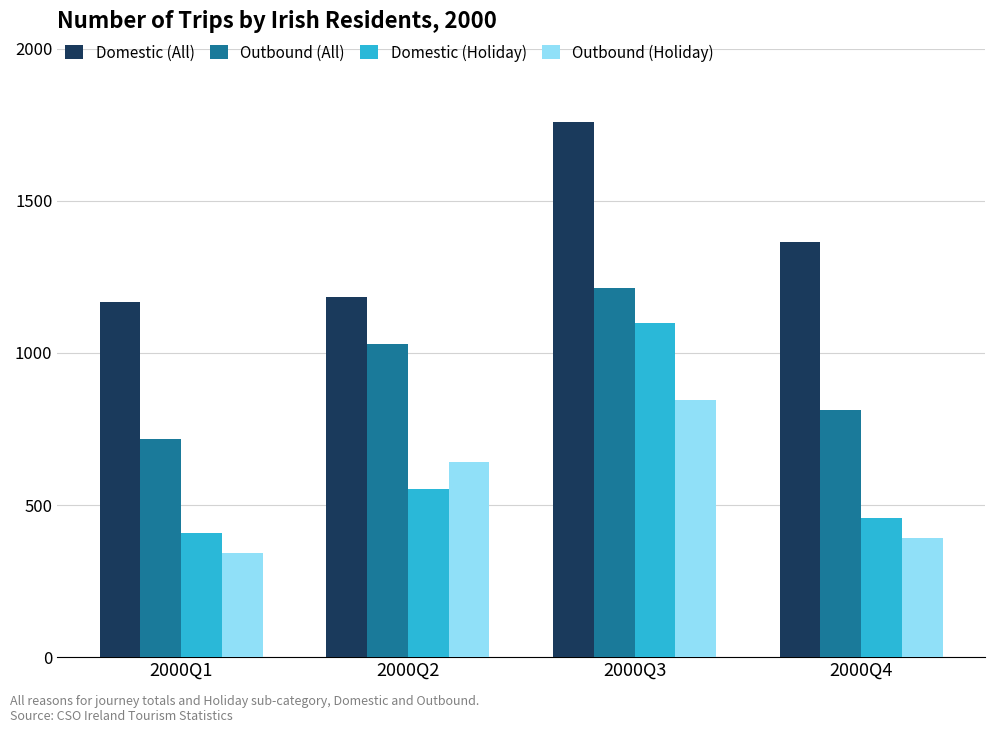

What is the difference between the highest and lowest values at 2000Q1?

825